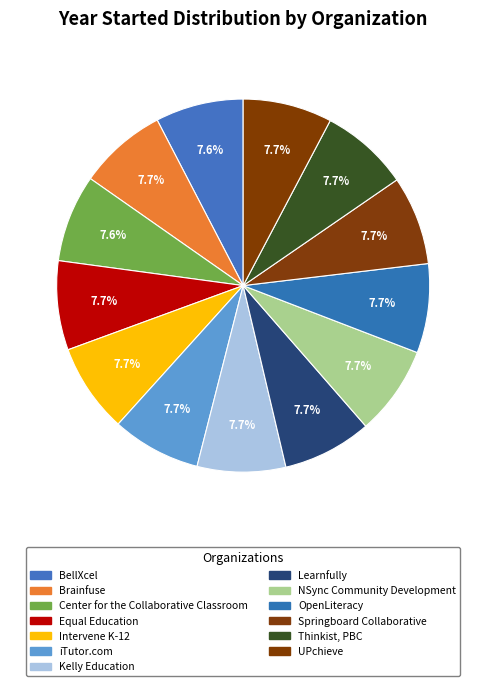

Rank the categories by value from highest to lowest.

NSync Community
Development, Learnfully, OpenLiteracy, Equal Education, UPchieve, Intervene K-12, iTutor.com, Springboard
Collaborative, Thinkist, PBC, Kelly Education, Brainfuse, BellXcel, Center for the
Collaborative Classroom